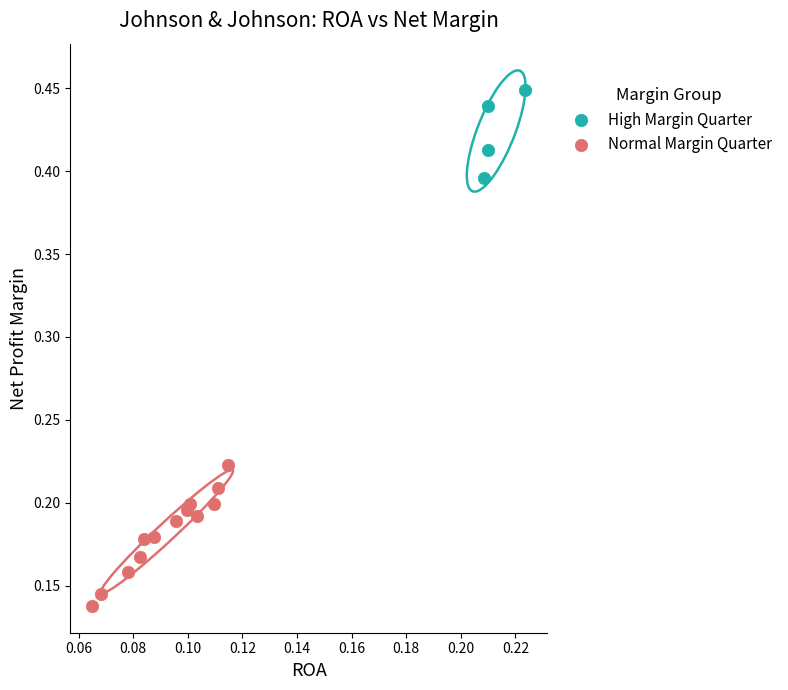

Which series contains the highest Y value?

High Margin Quarter